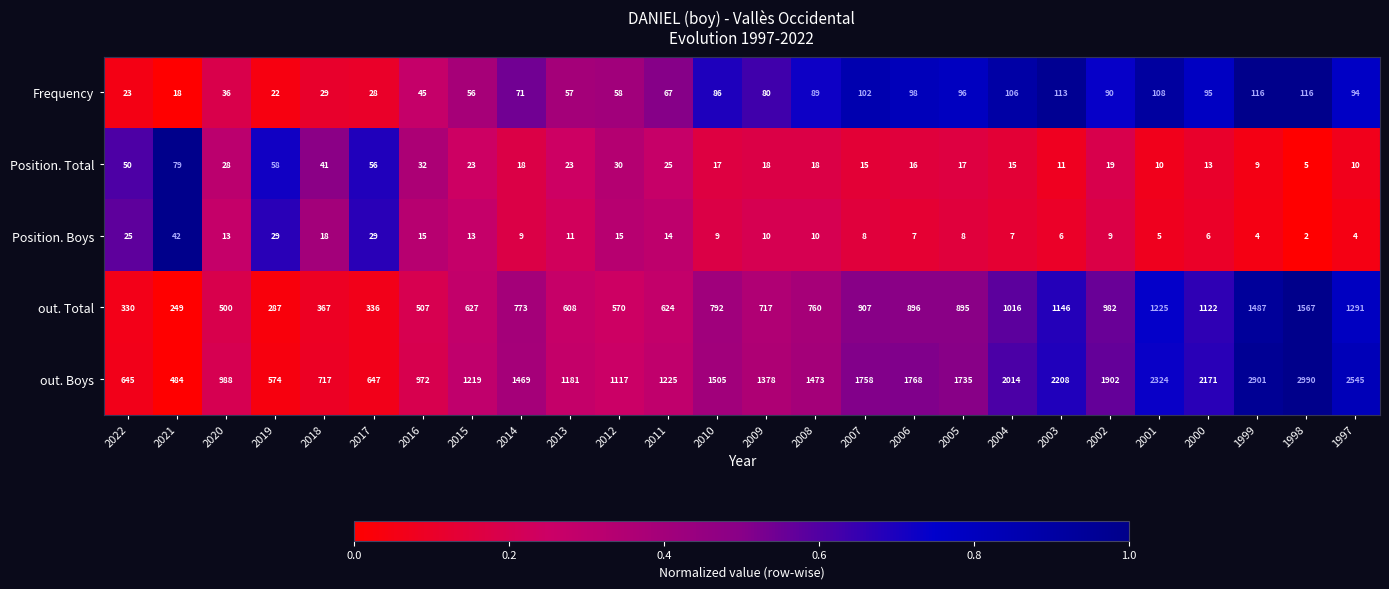

Which series has the largest total across all categories?

out. Boys